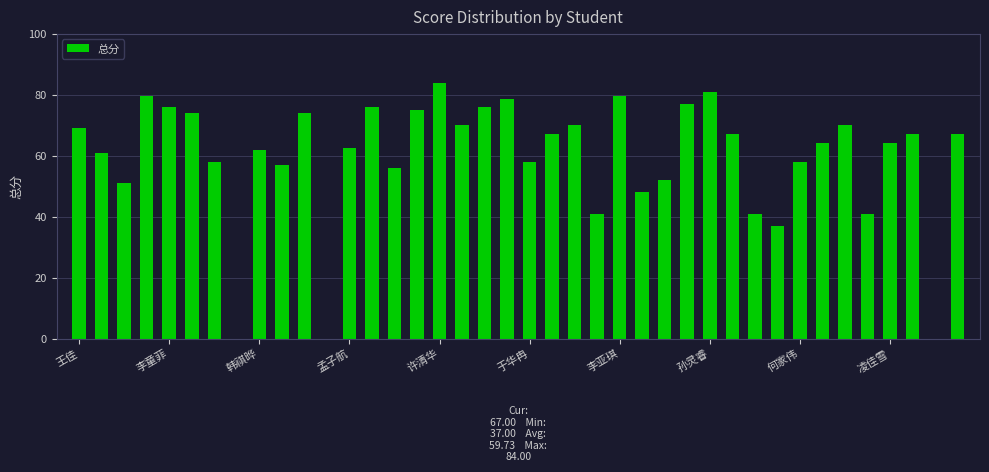

What is the greatest value displayed?

84.0